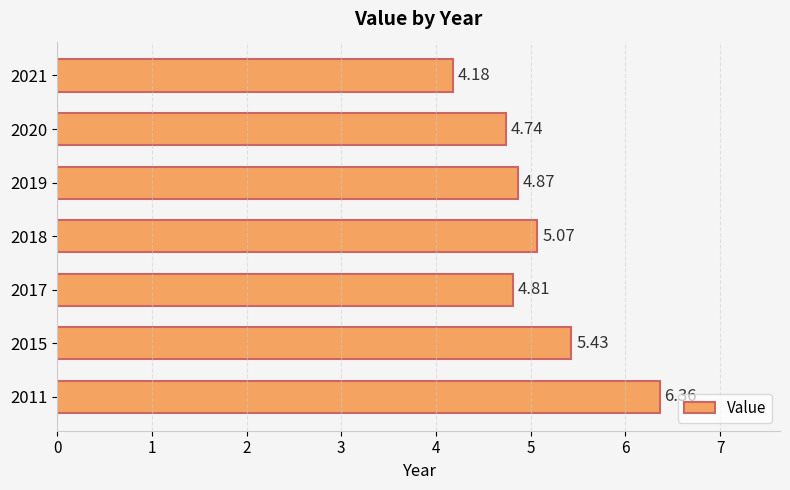

List the labels in order of value, largest first.

2011, 2015, 2018, 2019, 2017, 2020, 2021